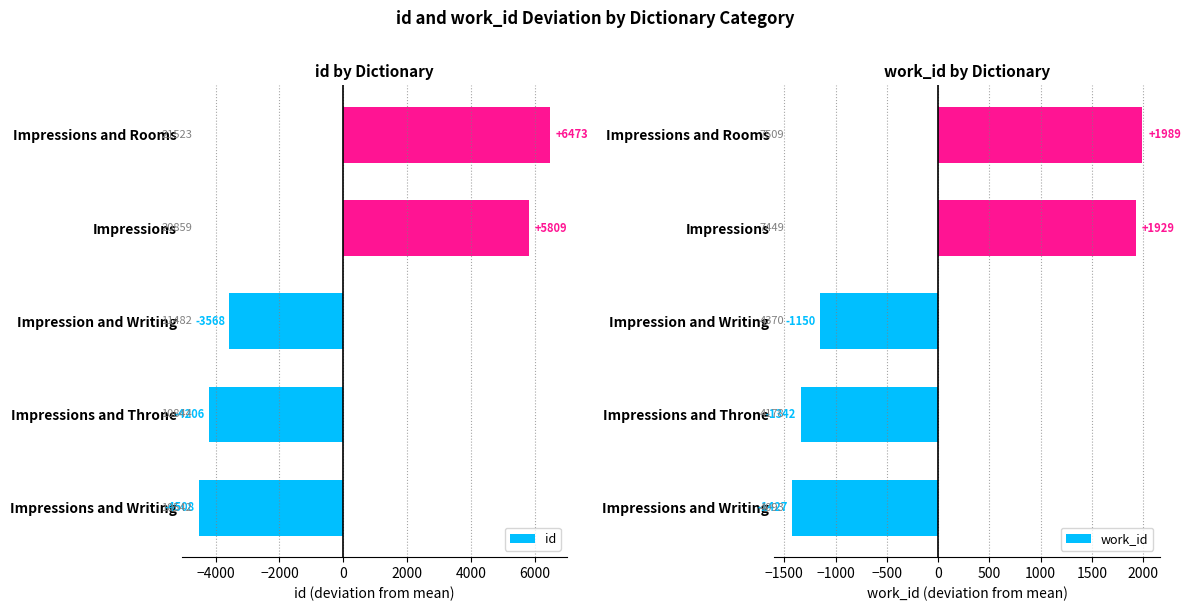

At which label is work_id closest to 281?

Impression and Writing